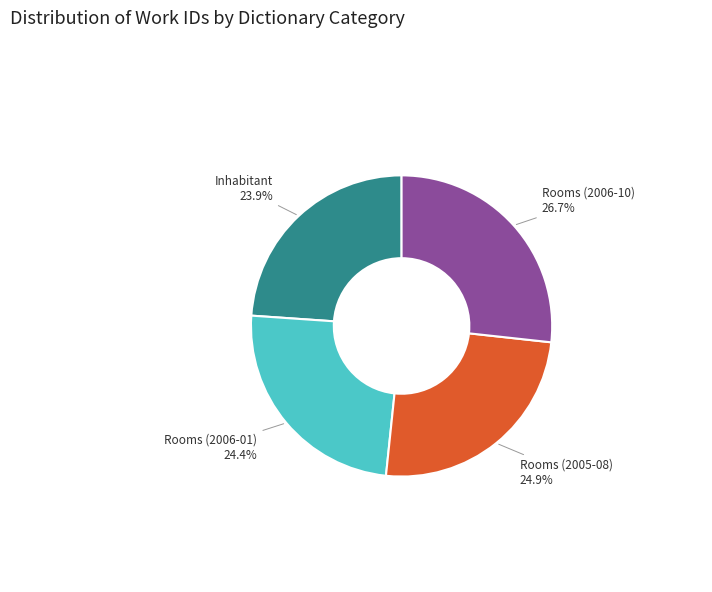

Do Rooms (2006-10) and Rooms (2005-08) together represent more than half of the pie?

Yes